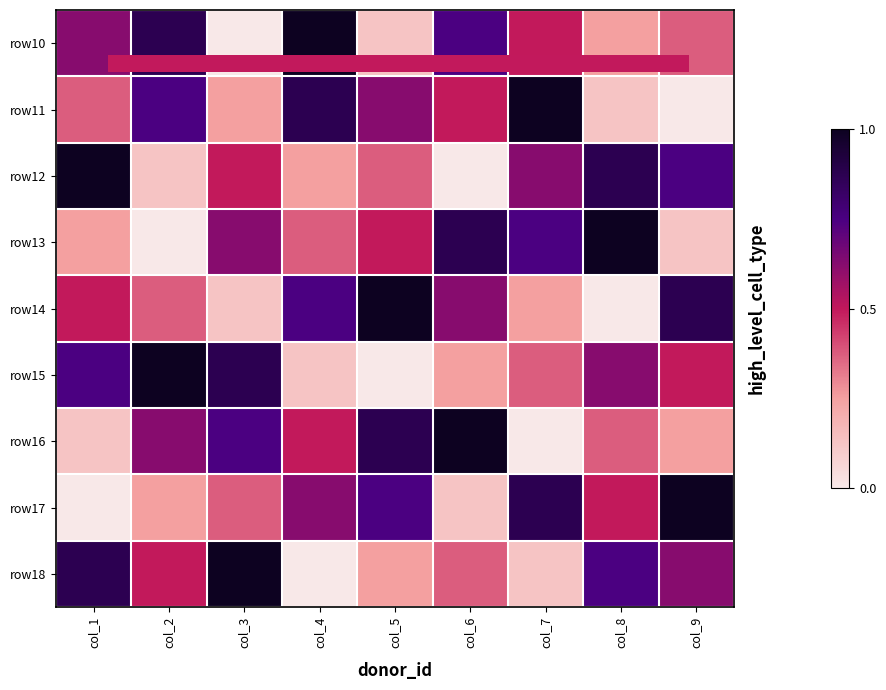

Which label corresponds to the smallest value in the chart?

col_4